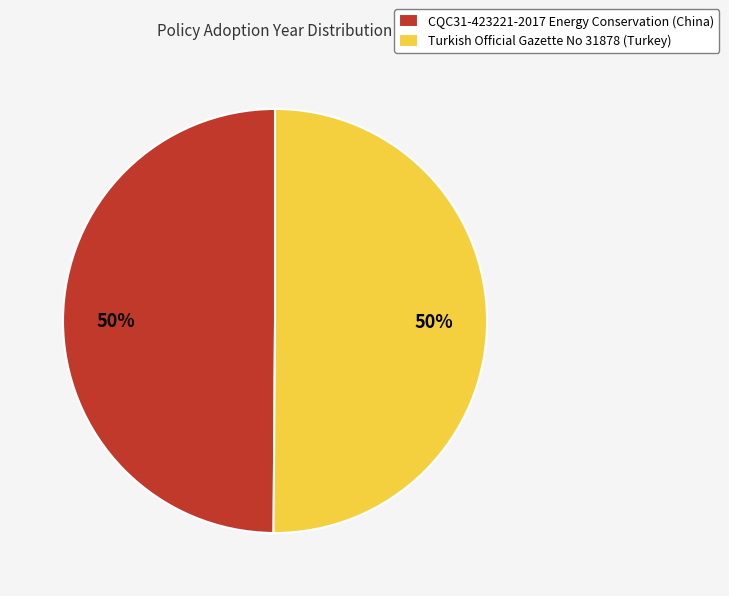

Is the sum of Turkish Official Gazette No 31878 (Turkey) and CQC31-423221-2017 Energy Conservation (China) greater than half?

Yes